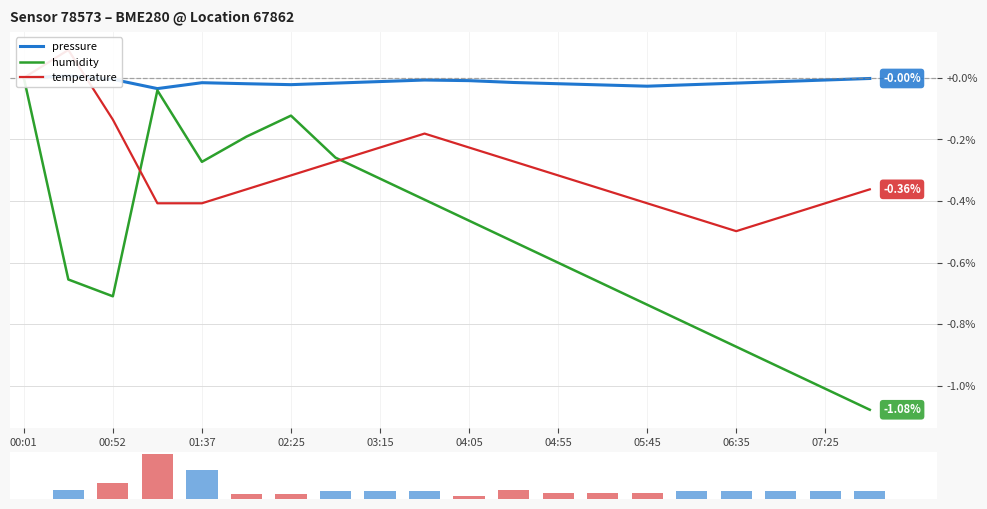

How many values in temperature are above zero?

1